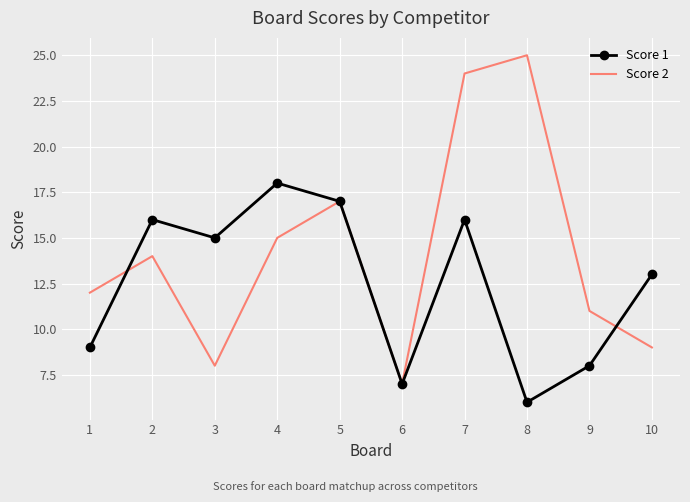

Between 2 and 5, which series saw the biggest shift?

Score 2